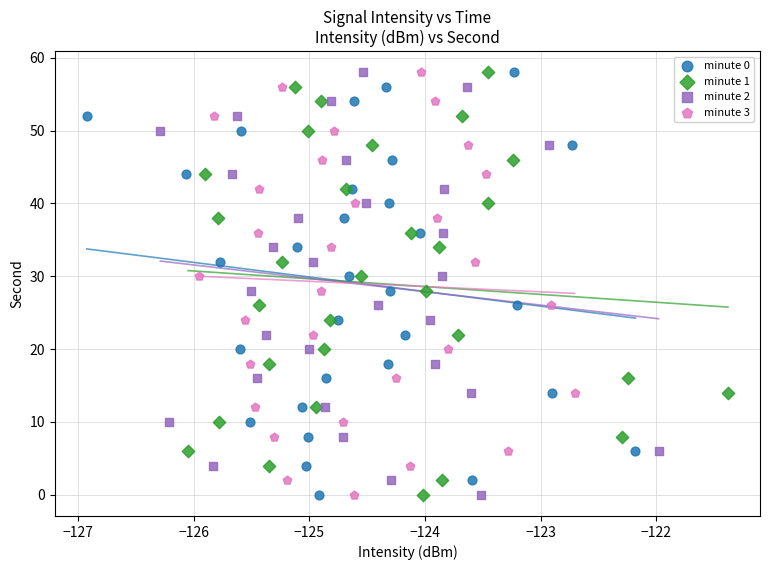

What are all the series names shown in the legend?

minute 0, minute 1, minute 2, minute 3